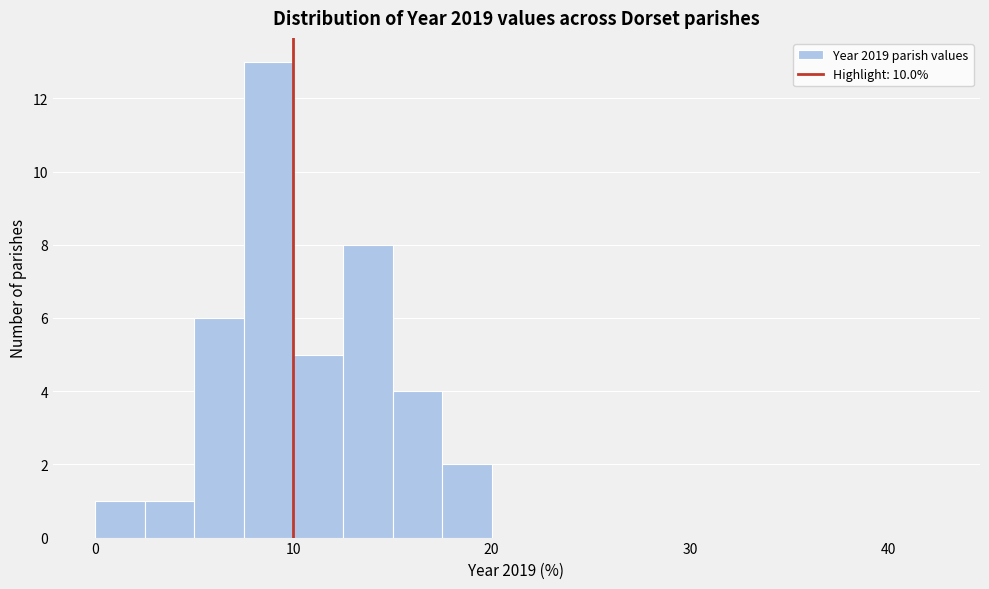

Around what value on the x-axis is the tallest bar? Give the approximate position of its centre, as read against the axis.

9